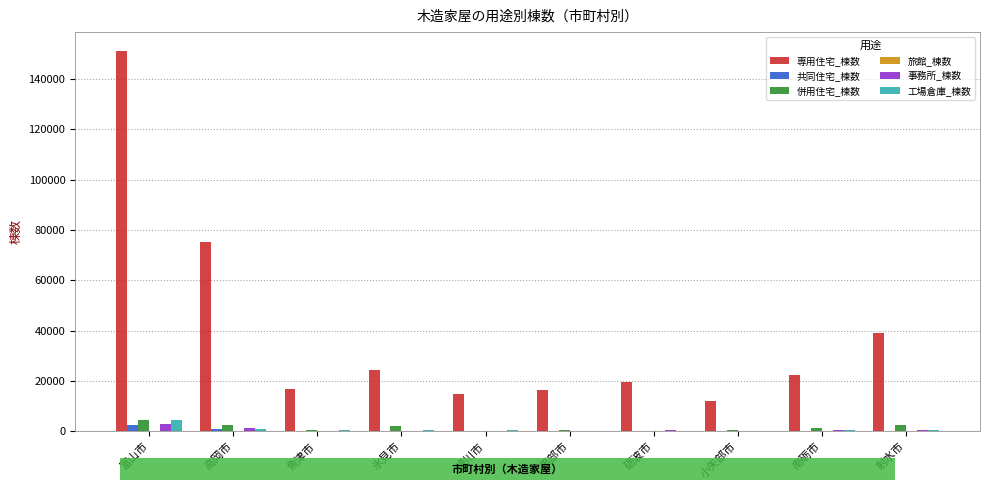

Is it true that 専用住宅_棟数 equals 22560 at 南砺市?

True